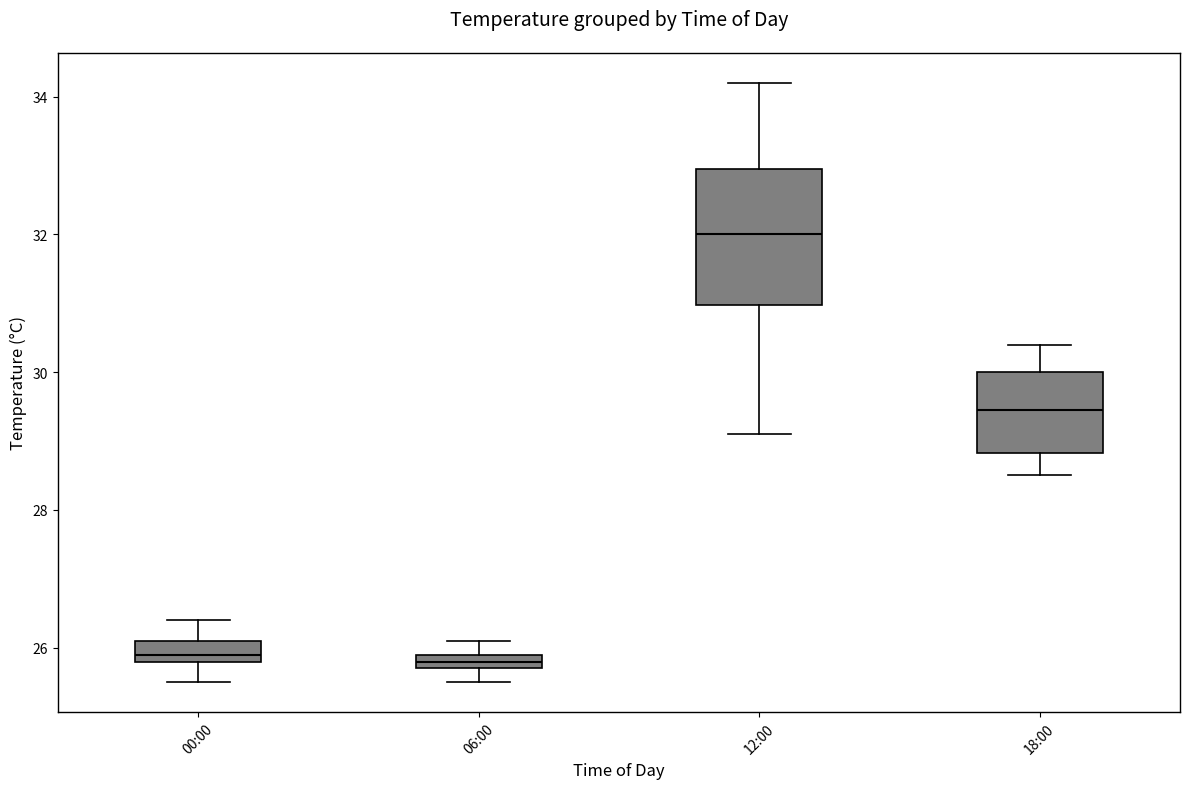

Which box is the tallest, from its lower edge to its upper edge?

12:00